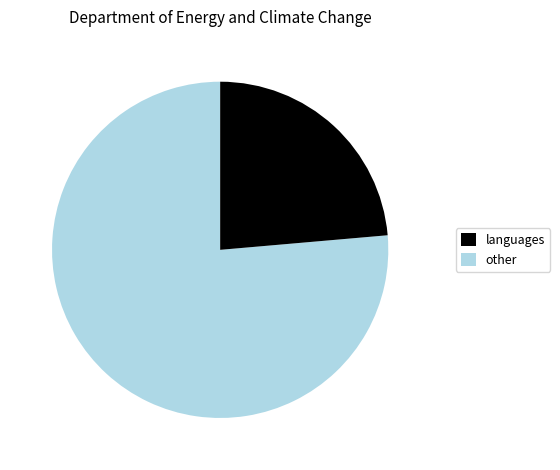

Does any single category account for the majority?

Yes